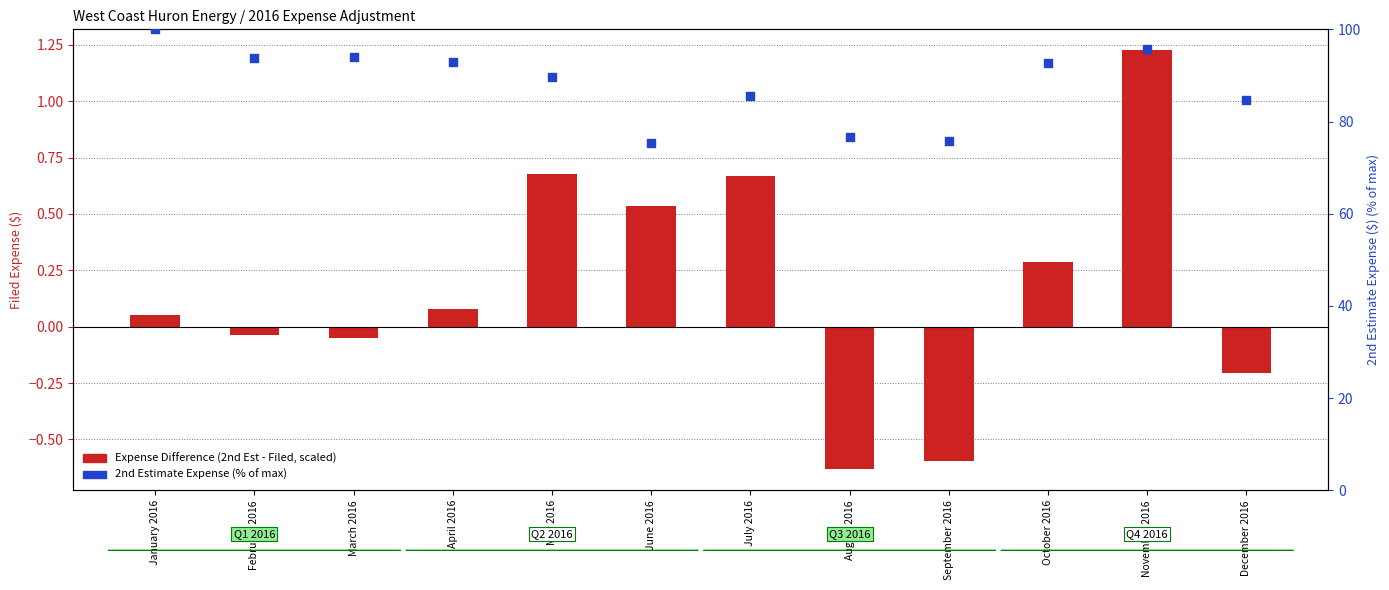

Which series has the largest total across all categories?

% of Max Estimate